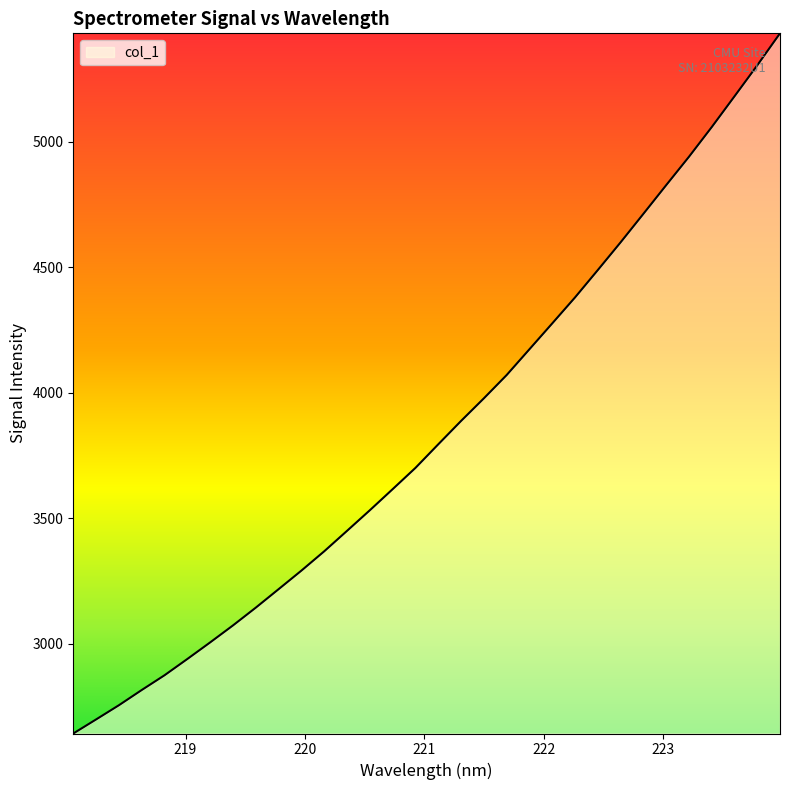

What is the maximum value shown in the chart?

5431.0